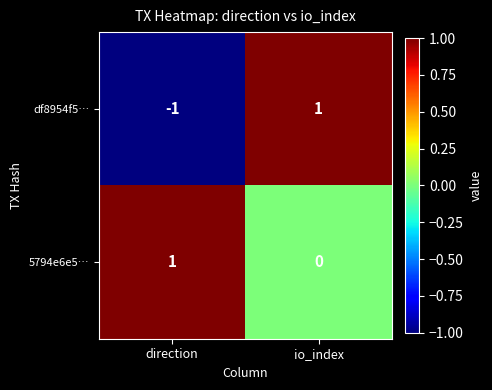

The df8954f5… series shows 0 at io_index. True or false?

False